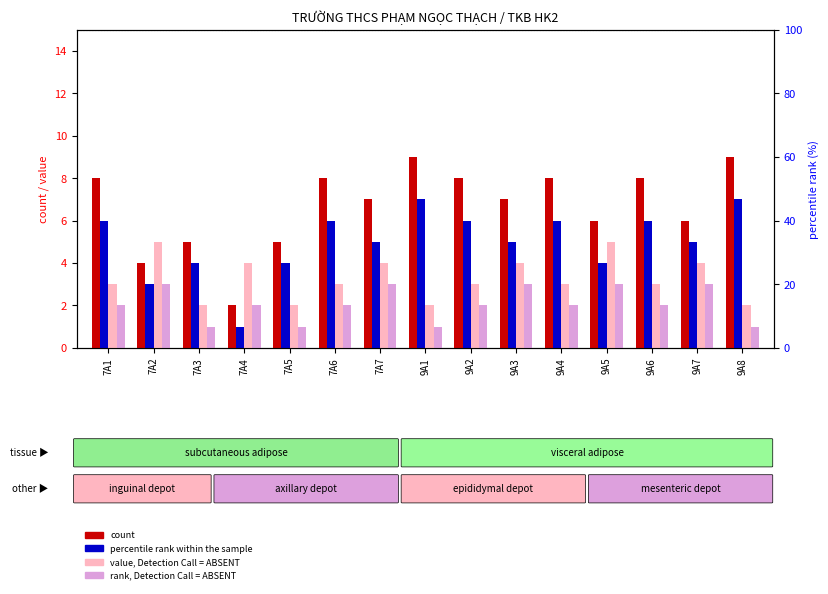

How many bars are there in total?

60